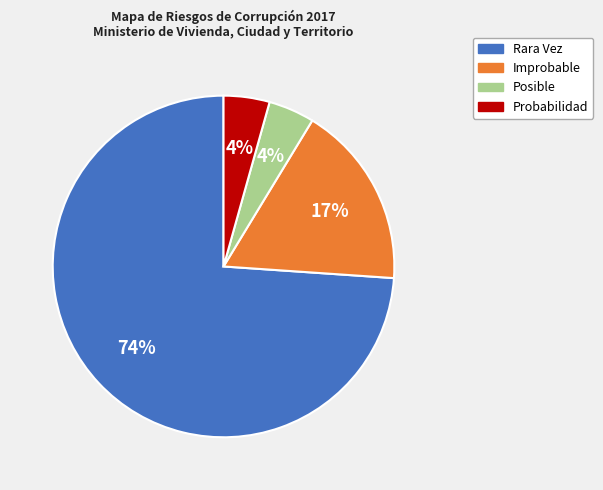

Is the sum of Probabilidad and Rara Vez greater than half?

Yes